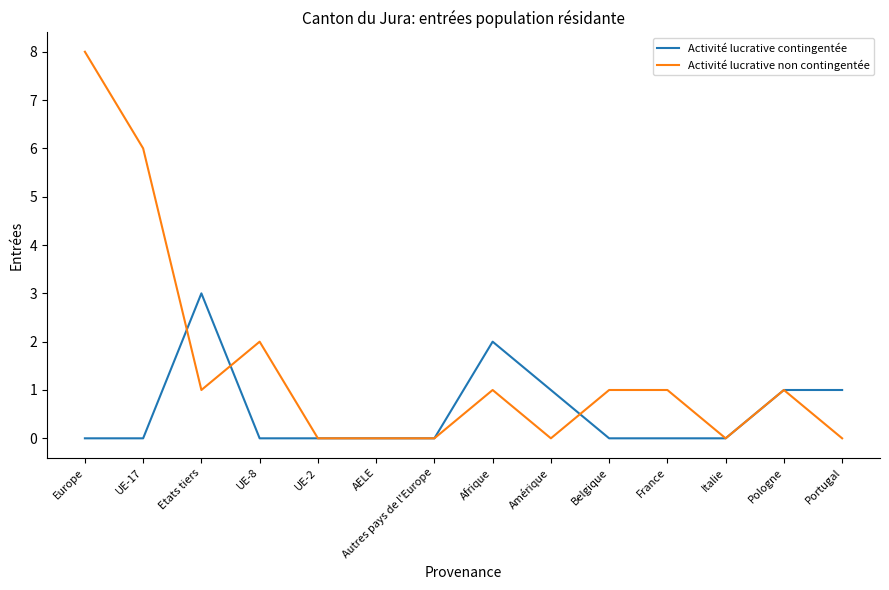

What is the sum of all Activité lucrative contingentée values?

8